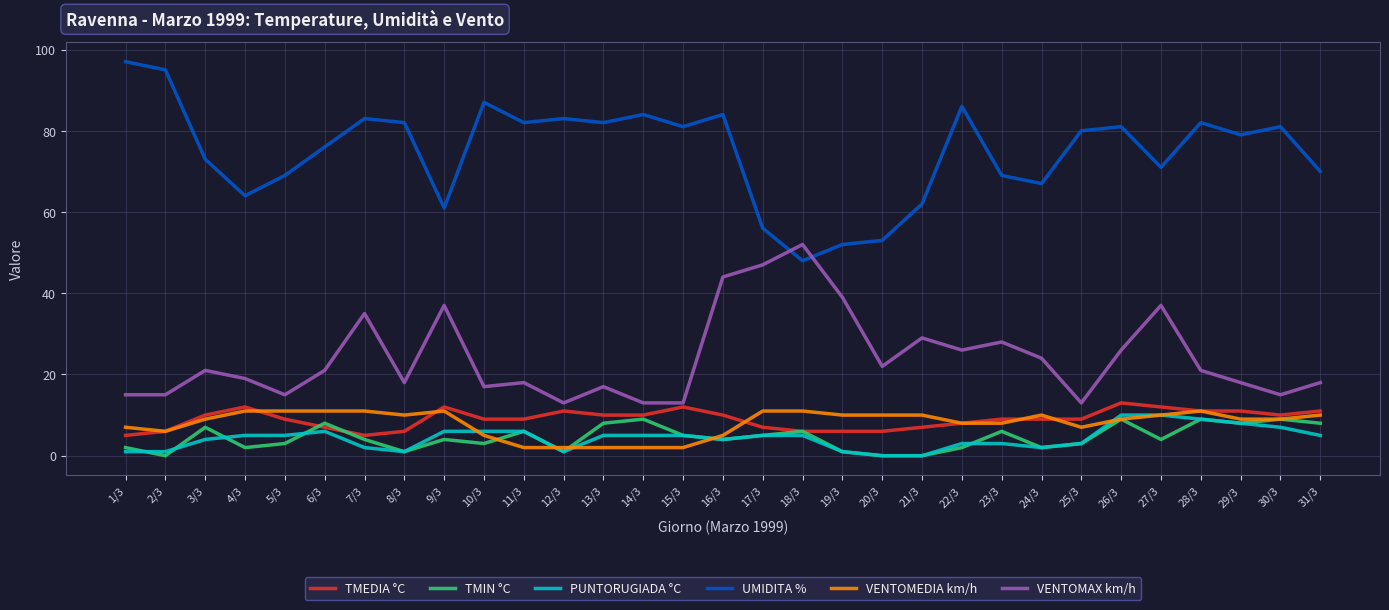

What are all the series names shown in the legend?

TMEDIA °C, TMIN °C, PUNTORUGIADA °C, UMIDITA %, VENTOMEDIA km/h, VENTOMAX km/h